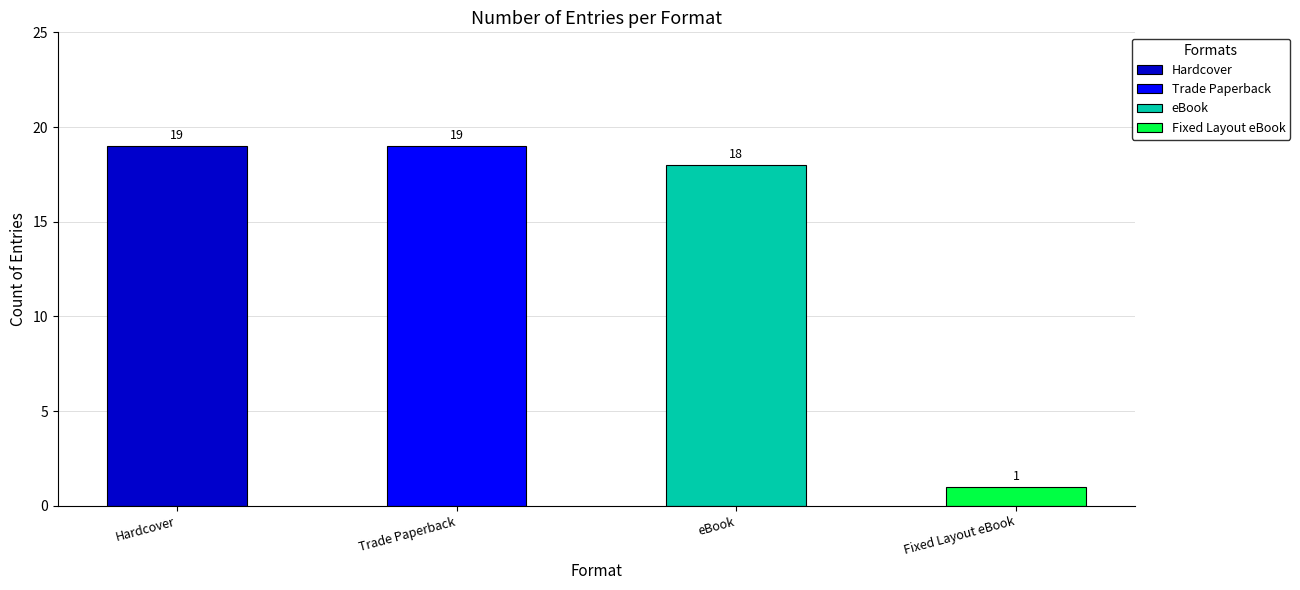

What is the spread (max minus min) of values at Format?

18